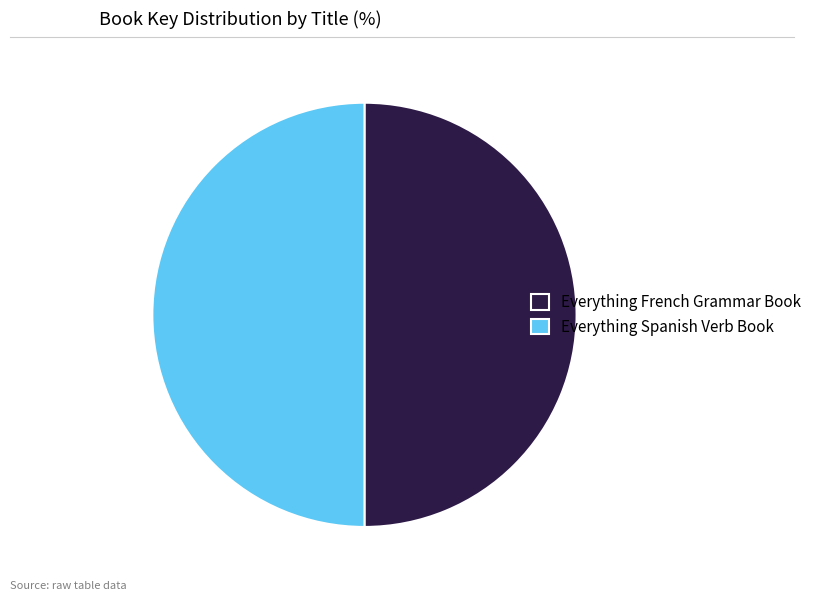

What is the ratio of the value at Everything French Grammar Book to the value at Everything Spanish Verb Book?

1.0